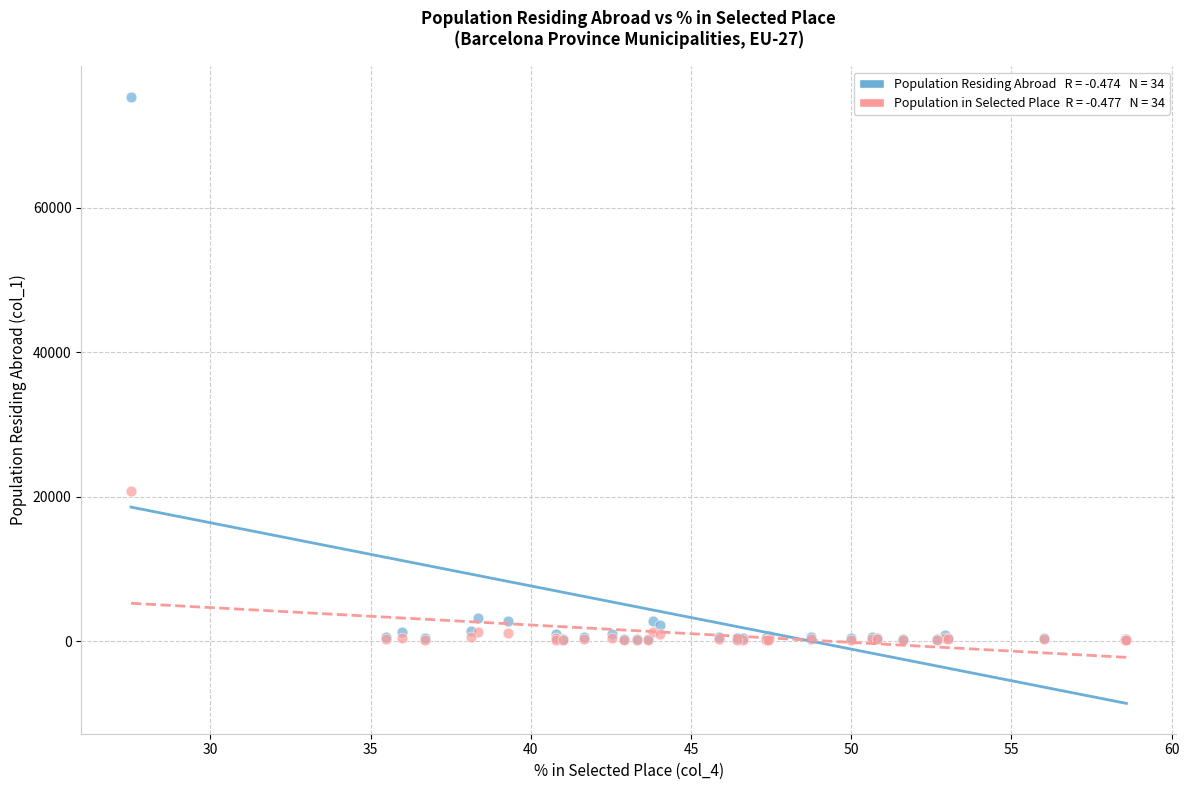

Across all series, what Y value is closest to 37764?

20754